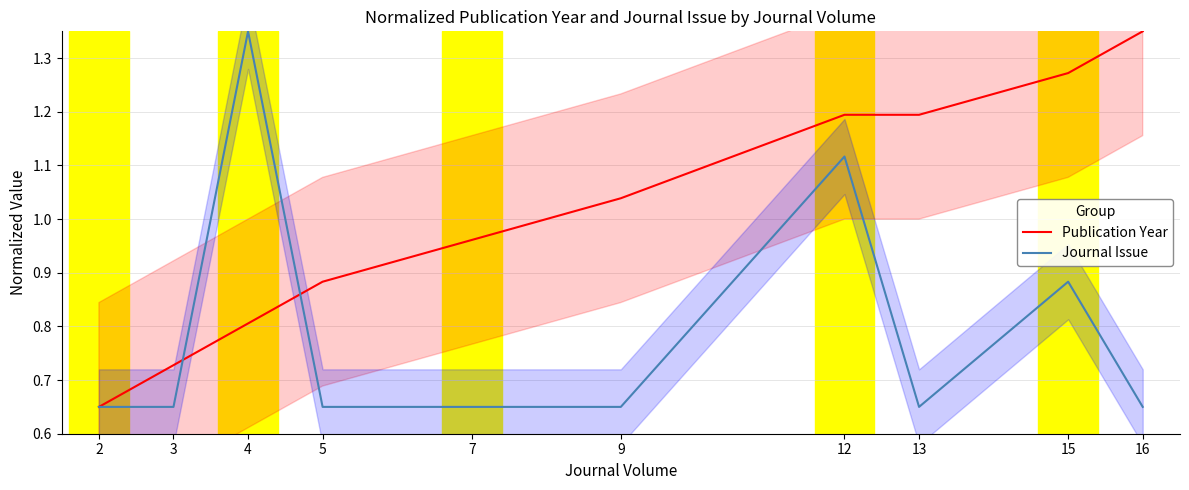

Where is Publication Year nearest to the value 1?

7